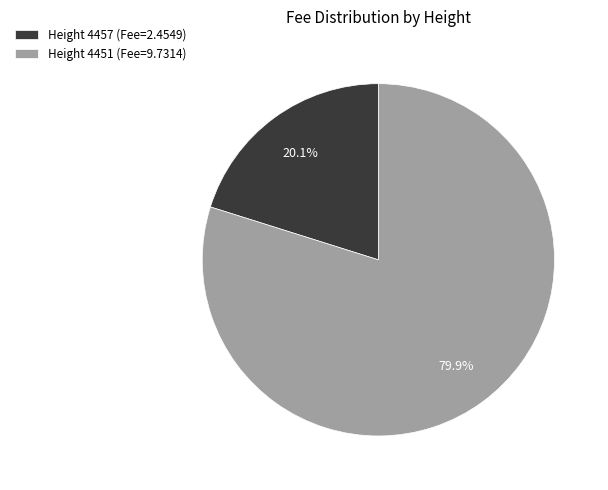

What portion of the pie excludes Height 4451 (Fee=9.7314)?

20.1%